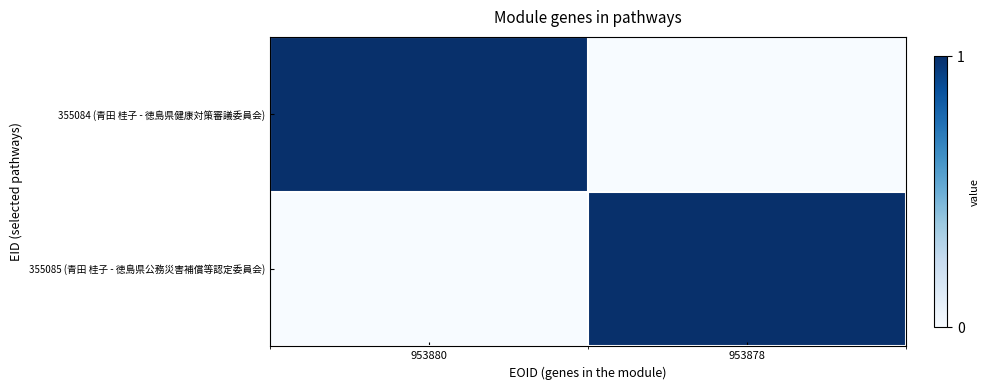

Count the number of data series in this chart.

2